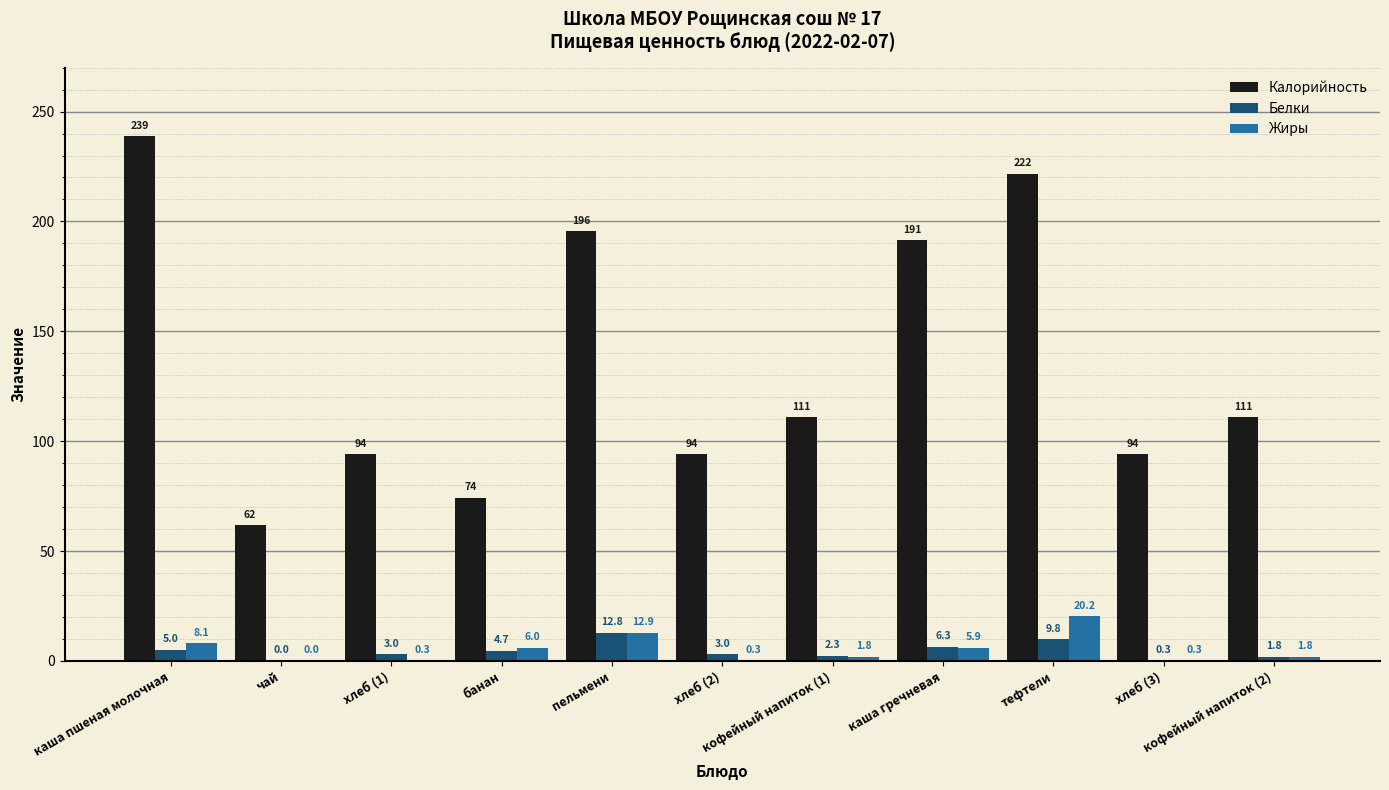

How many groups of bars are there?

11